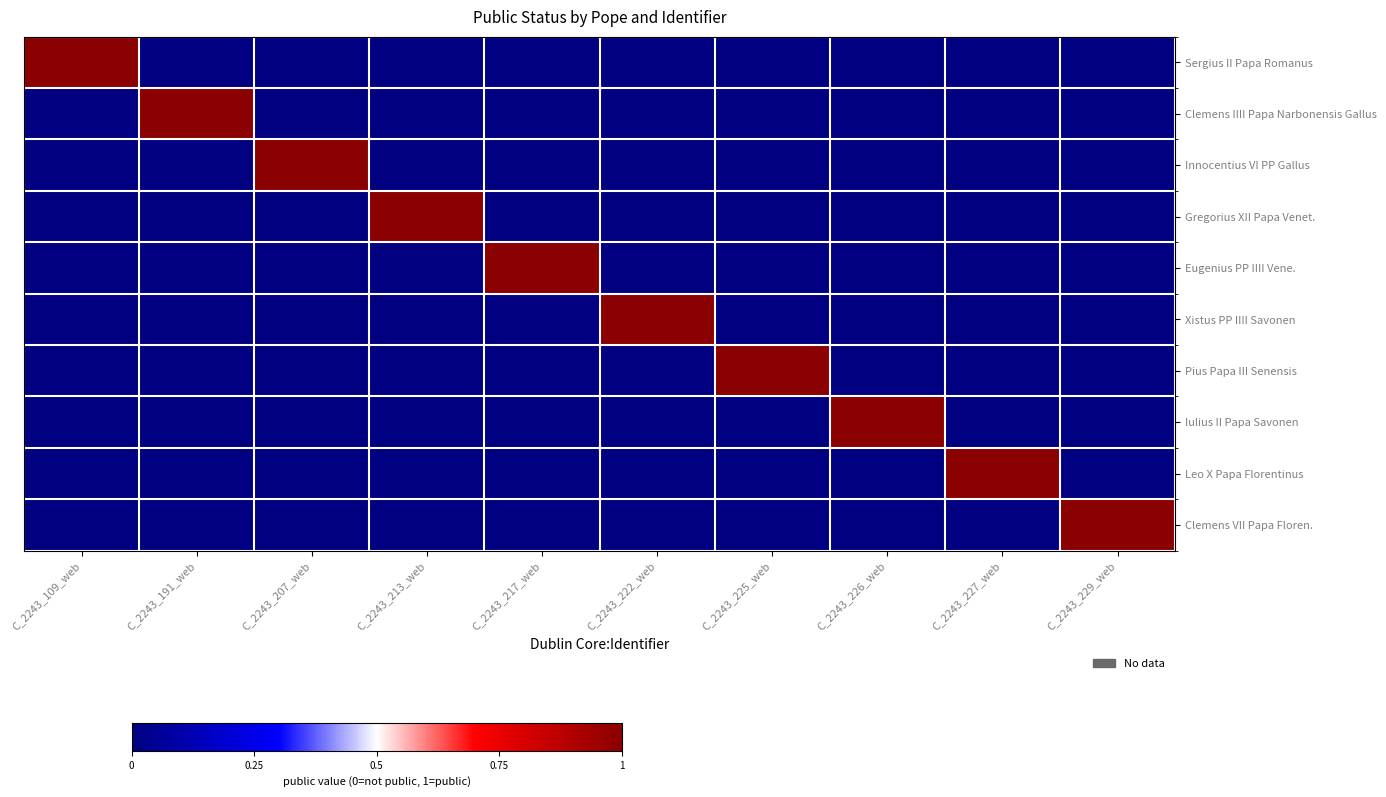

At which category does the chart reach its peak across all series?

C_2243_109_web